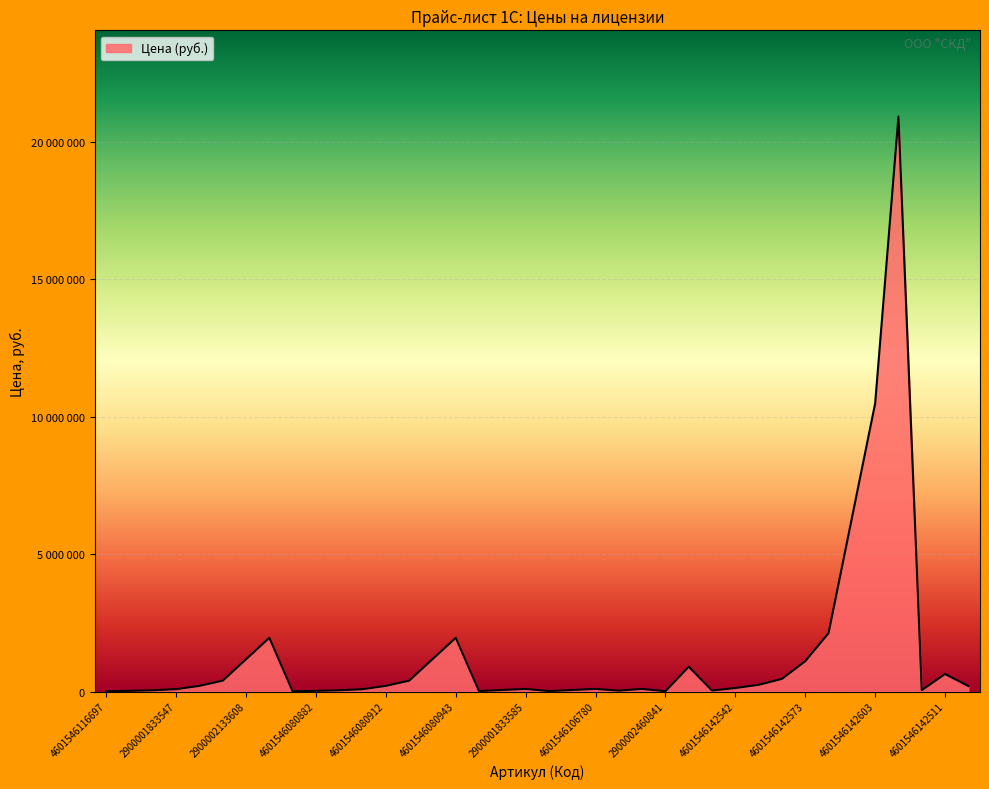

Does the chart have visible grid lines?

Yes